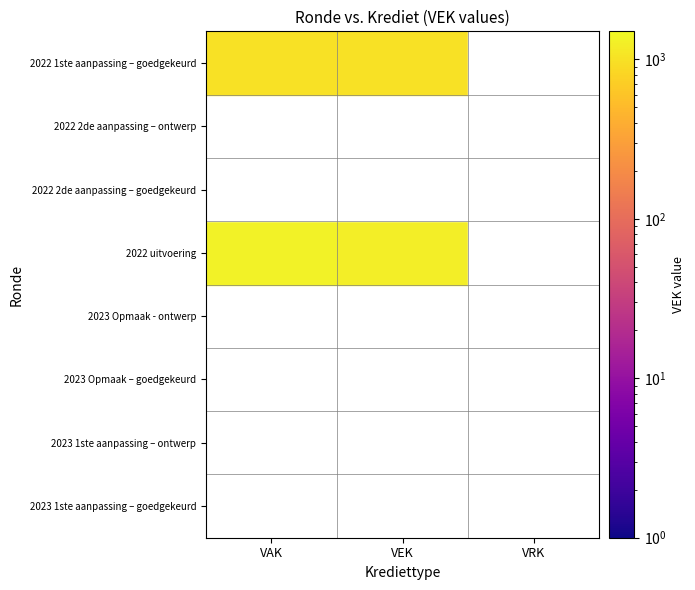

Is it true that 2022 uitvoering equals 1333 at VAK?

True